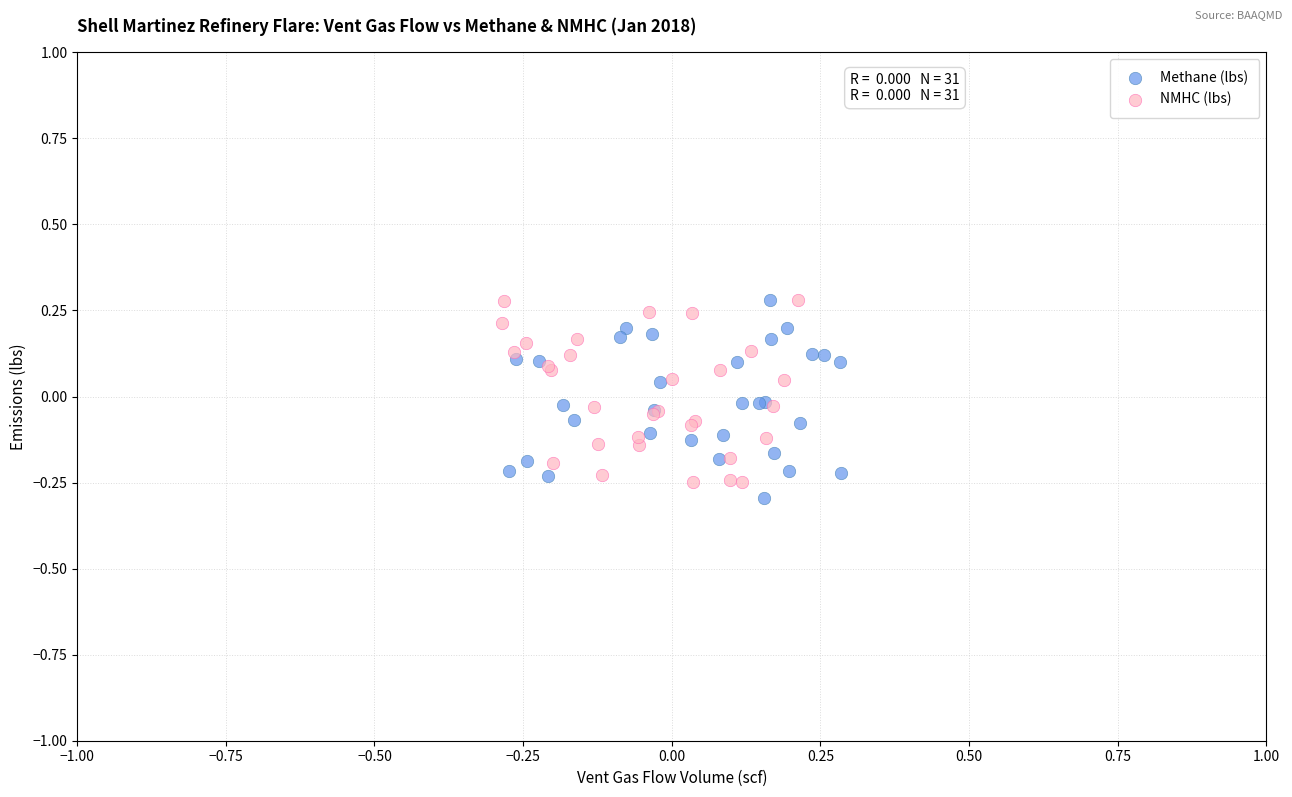

What are all the series names shown in the legend?

Methane (lbs), NMHC (lbs)